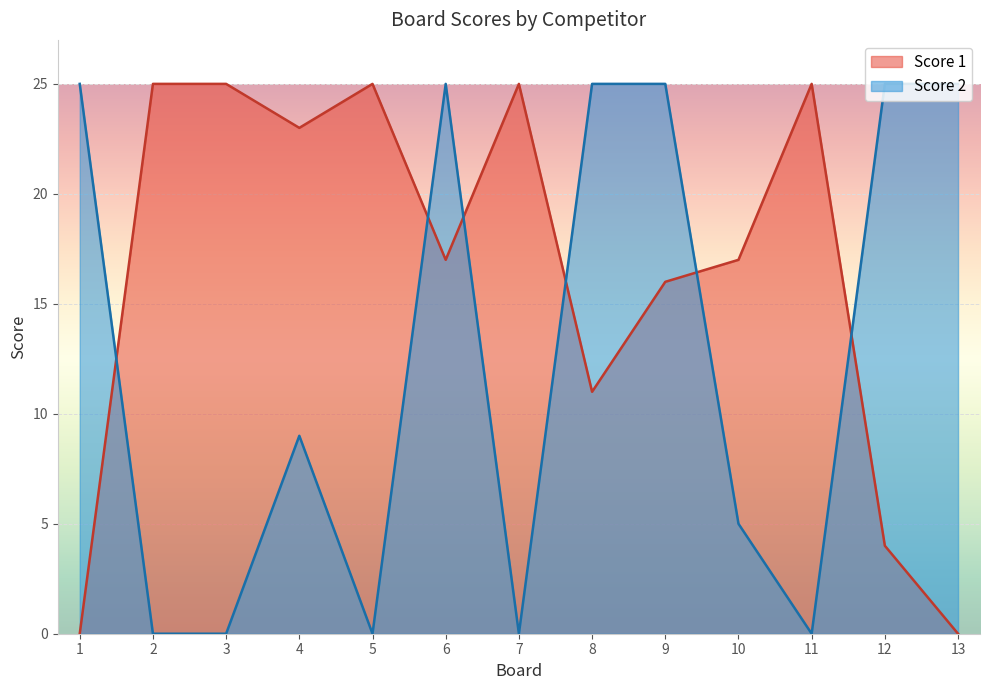

Where does the Score 1 series first go above 17?

2